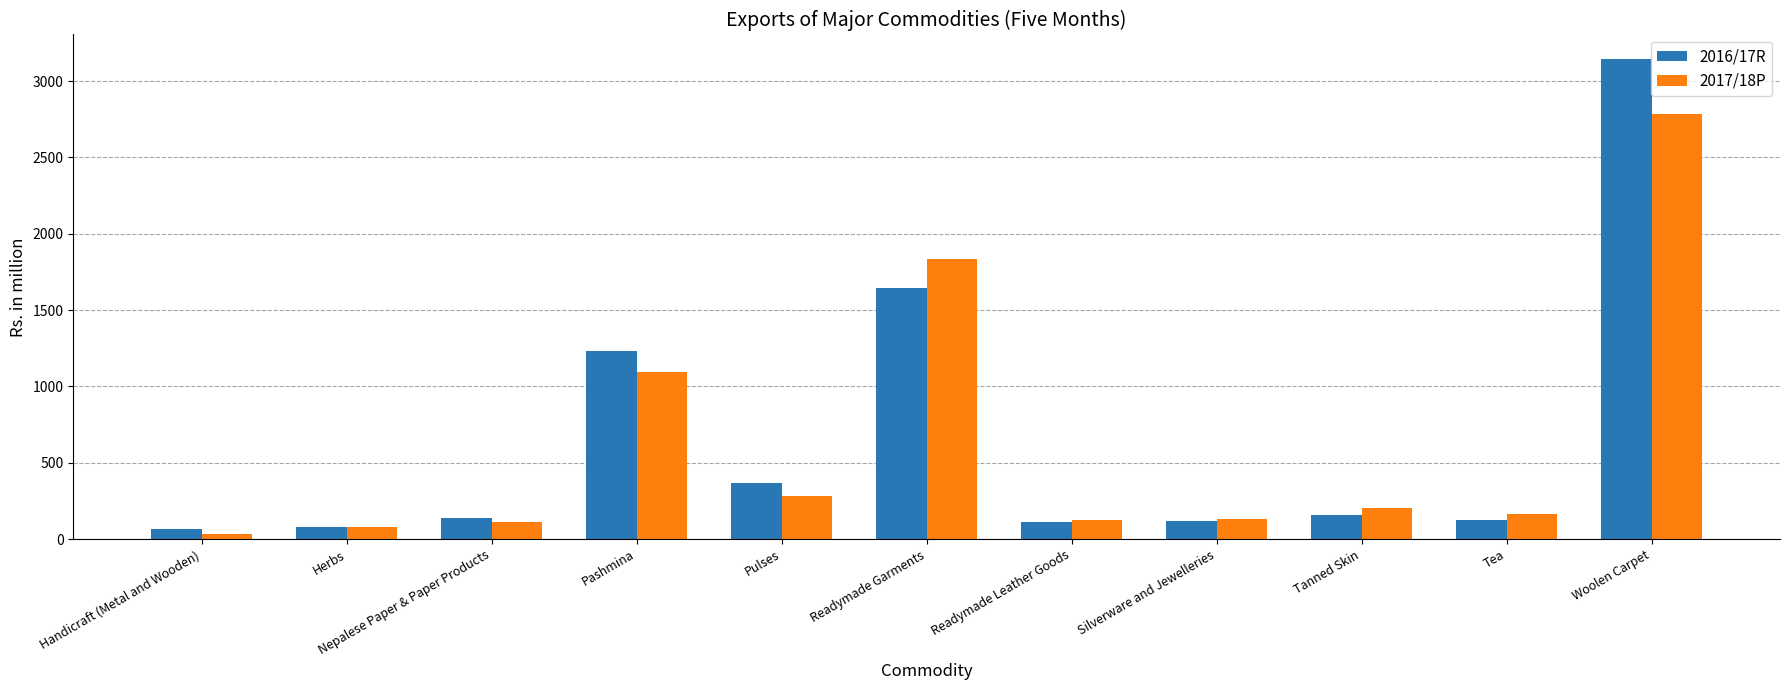

Between Pulses and Readymade Garments, which series saw the biggest shift?

2017/18P